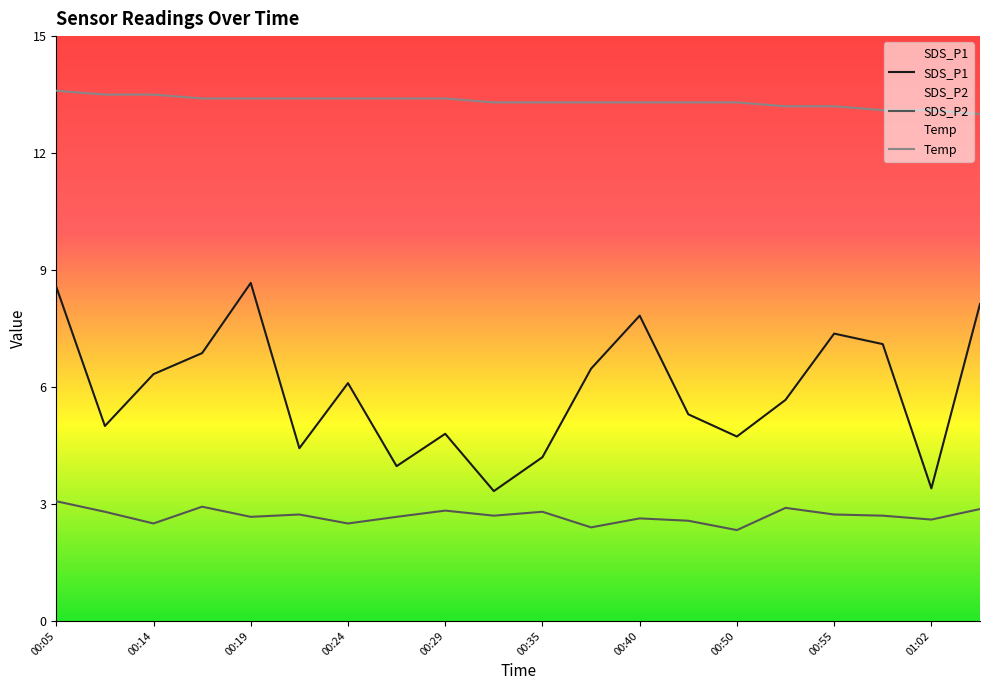

The SDS_P1 series shows 7.1 at 00:29. True or false?

False